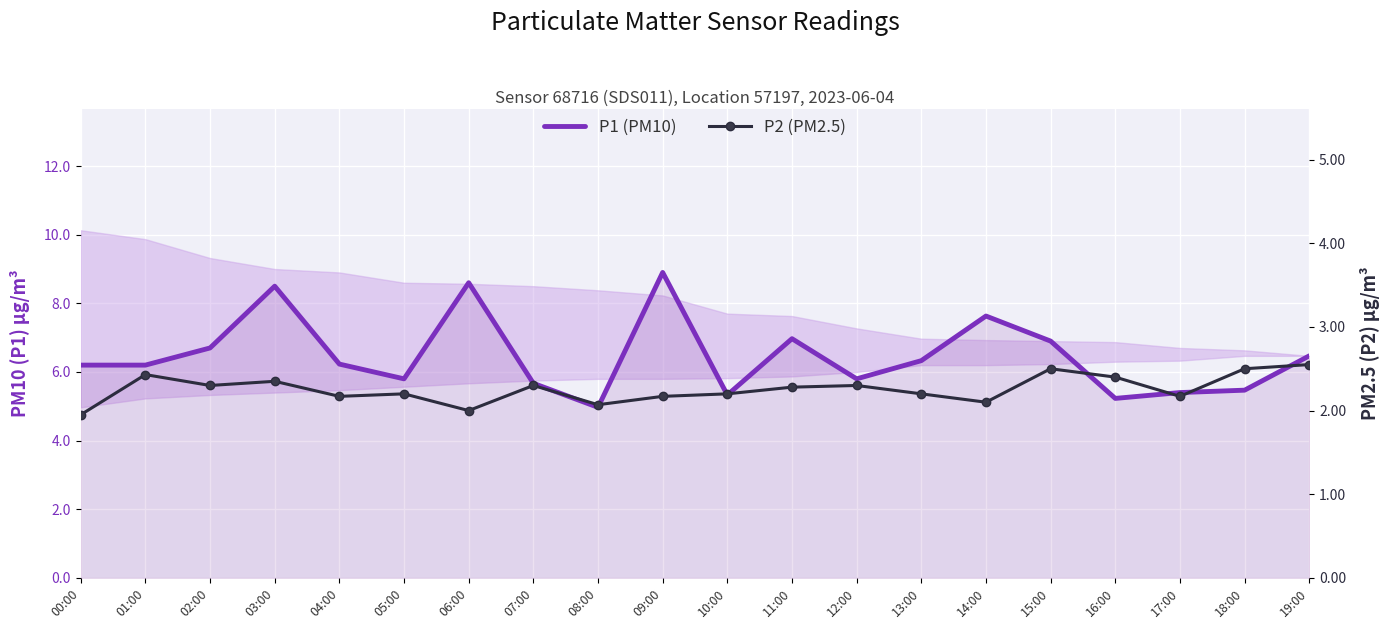

Which label corresponds to the largest value in the chart?

09:00